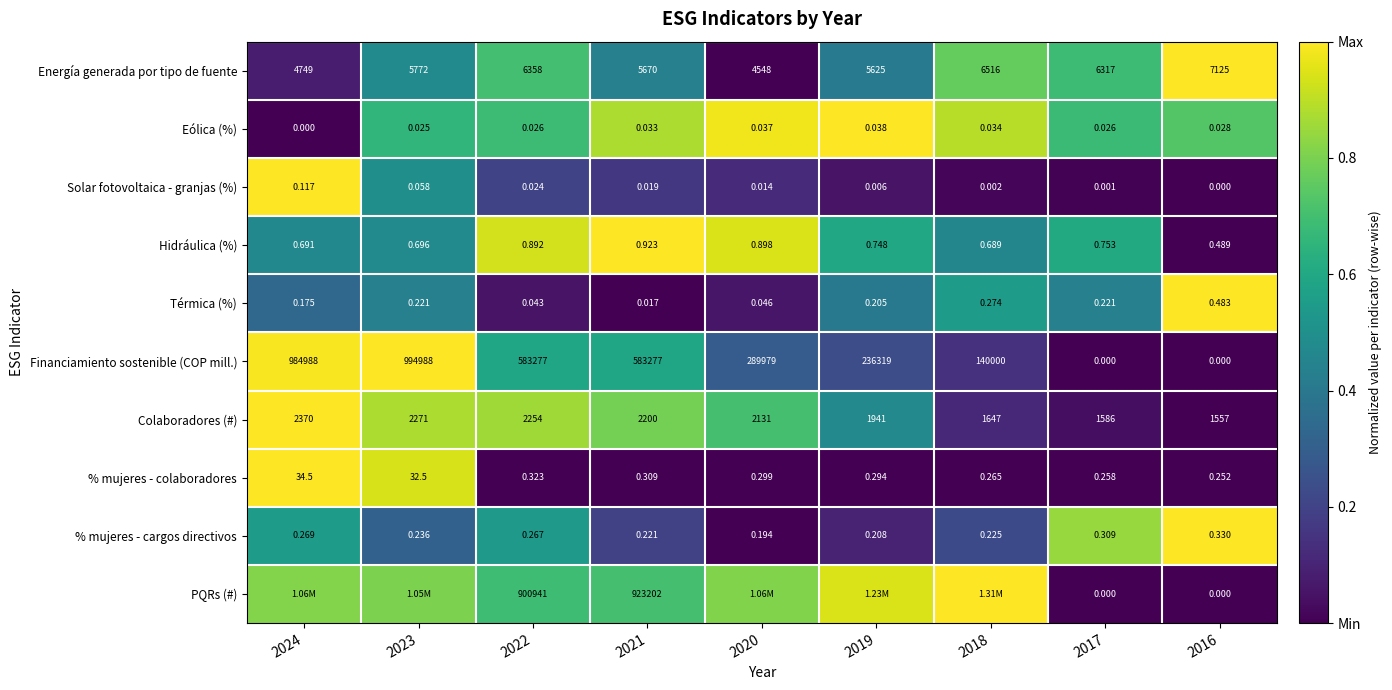

Is the value of Hidráulica (%) at 2019 greater than the value of % mujeres - cargos directivos at 2023?

Yes